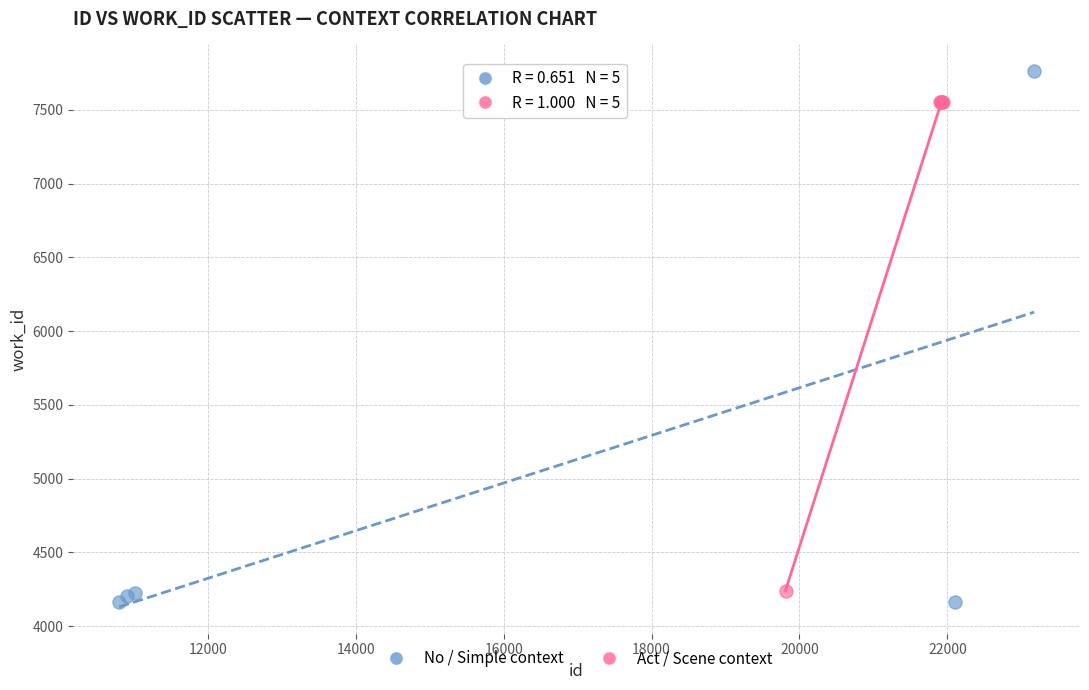

Which series has the largest Y range (max minus min)?

No / Simple context